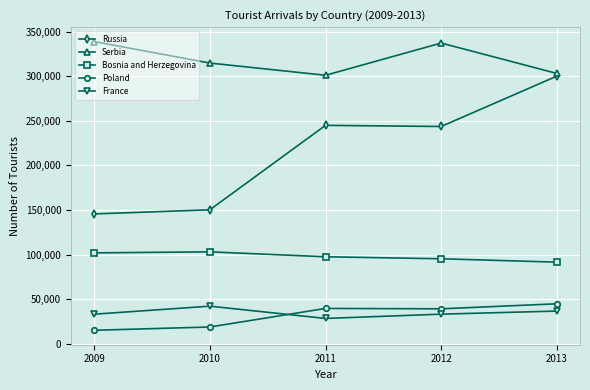

Which category has the lowest value across all series?

2009